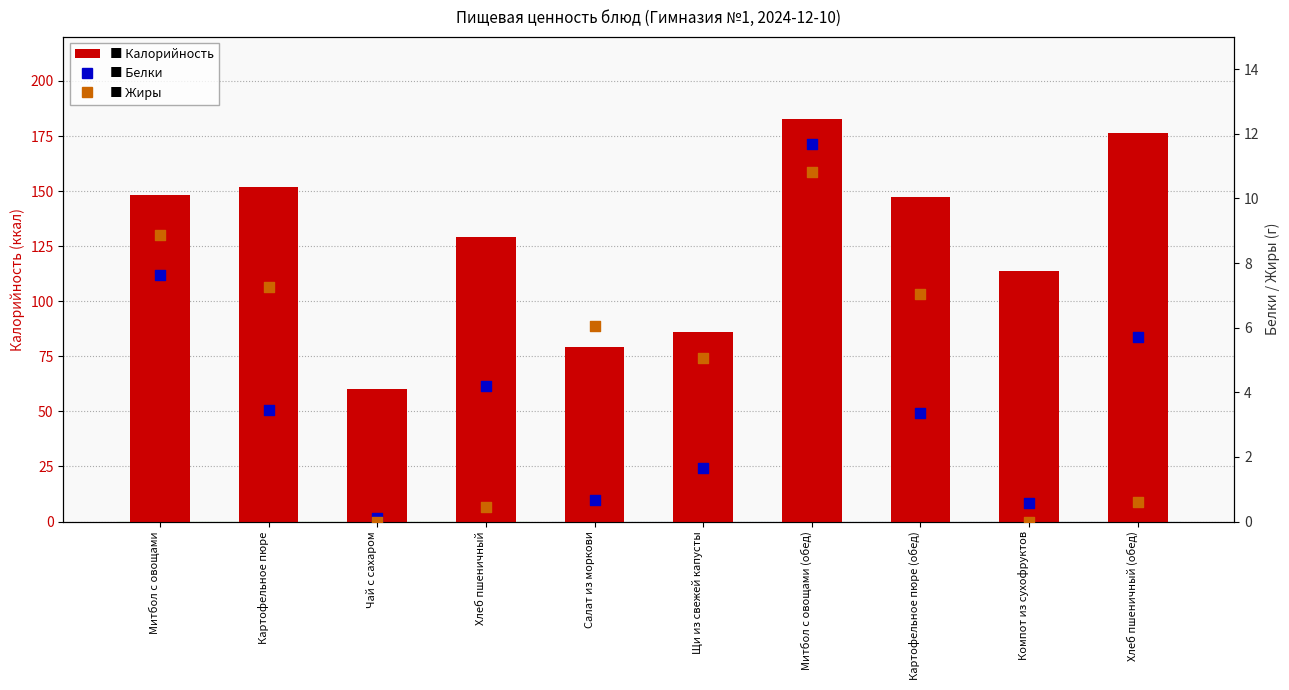

What is the total value across all series at Хлеб пшеничный?

133.9